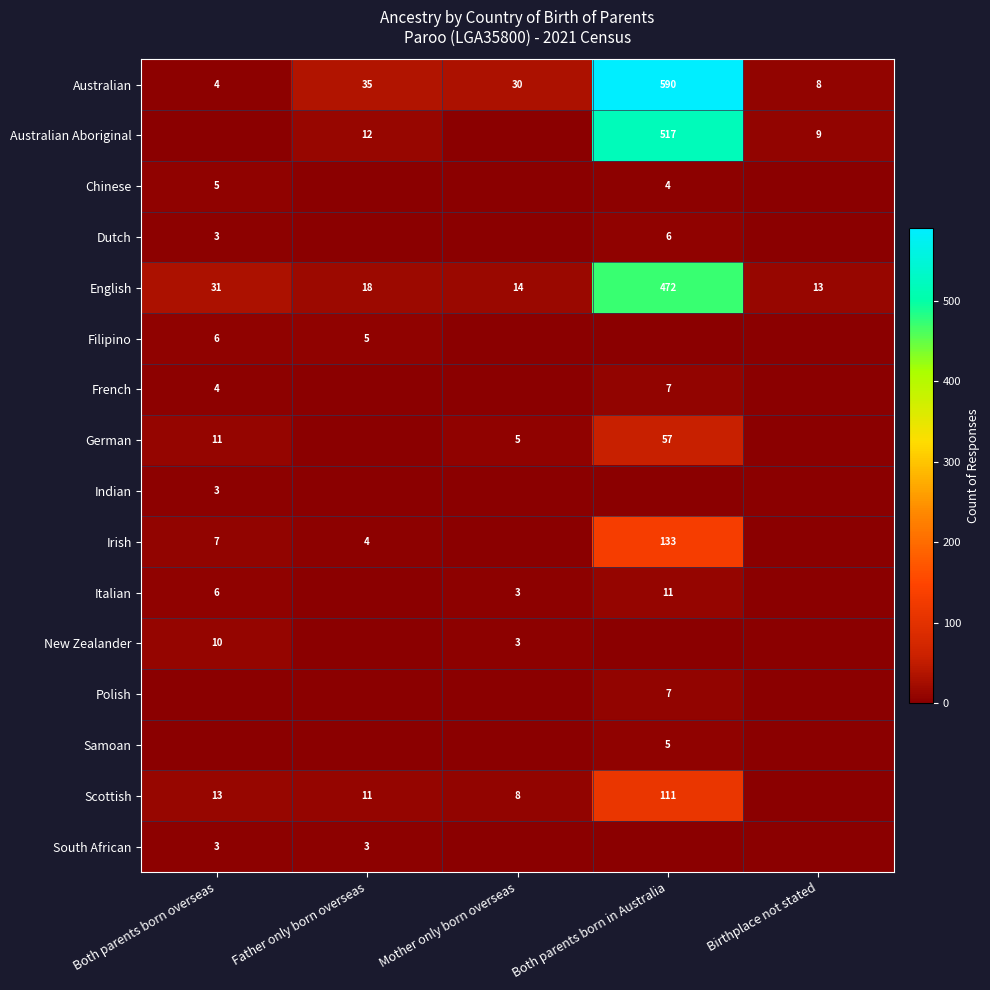

The Australian series shows 12 at Birthplace not stated. True or false?

False